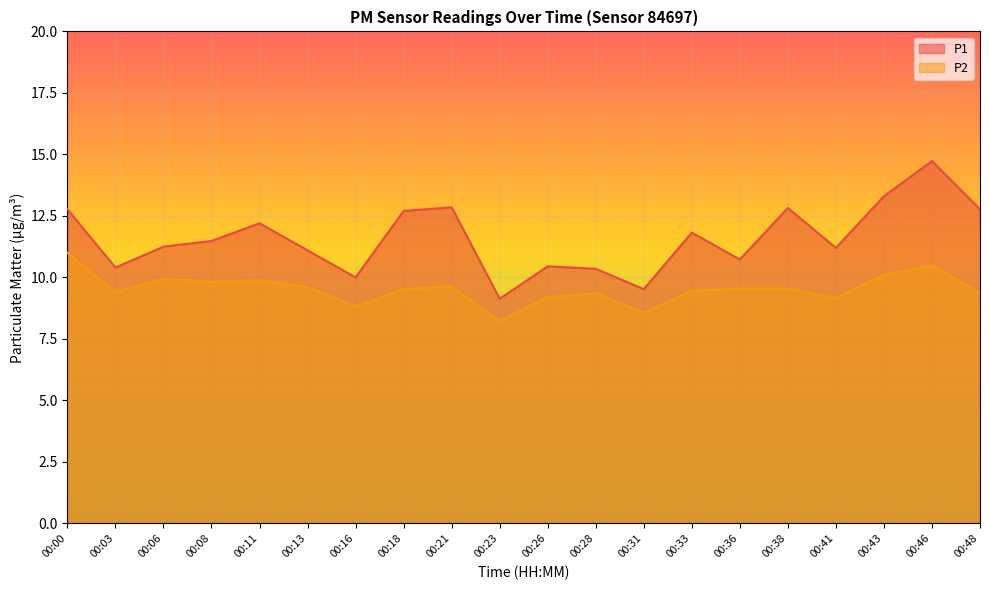

True or false: P1 and P2 intersect in this chart.

False